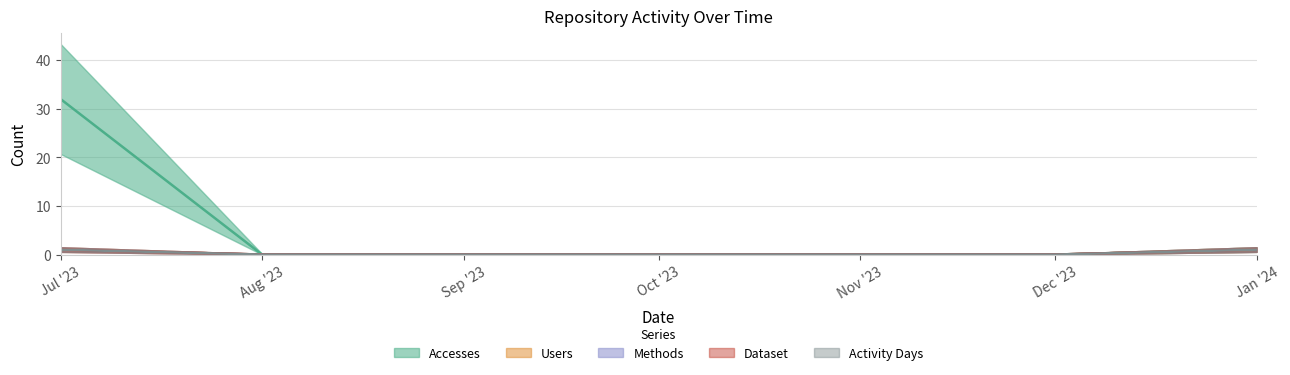

What position from the right is Dec '23?

2